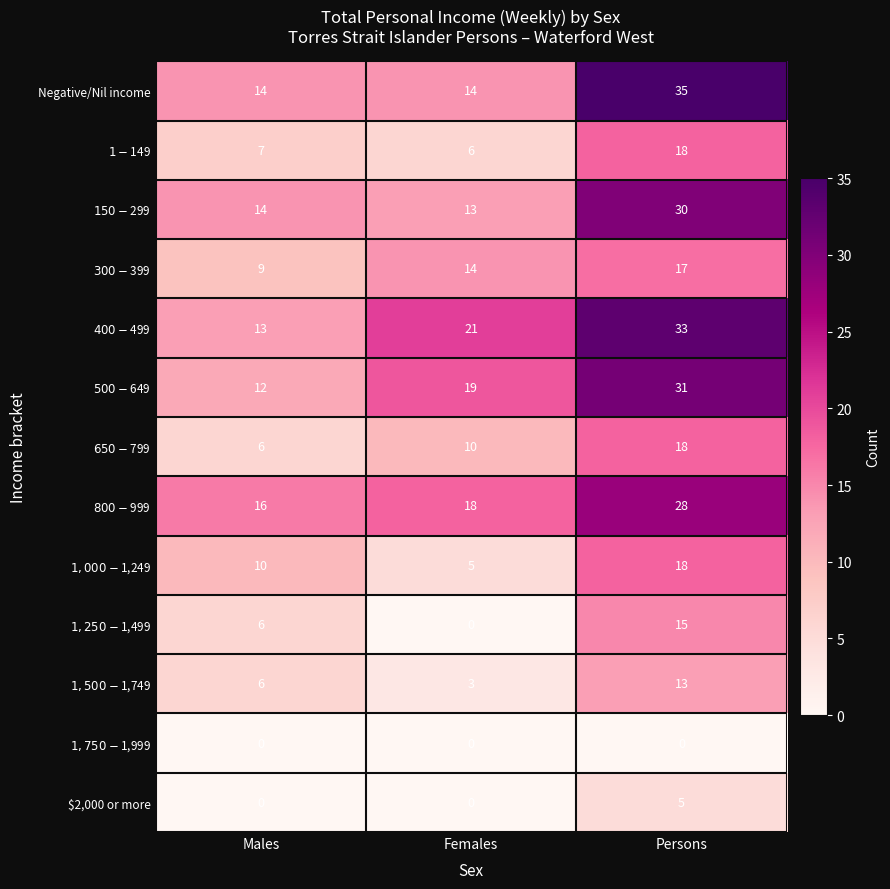

Count the number of categories in the chart.

3